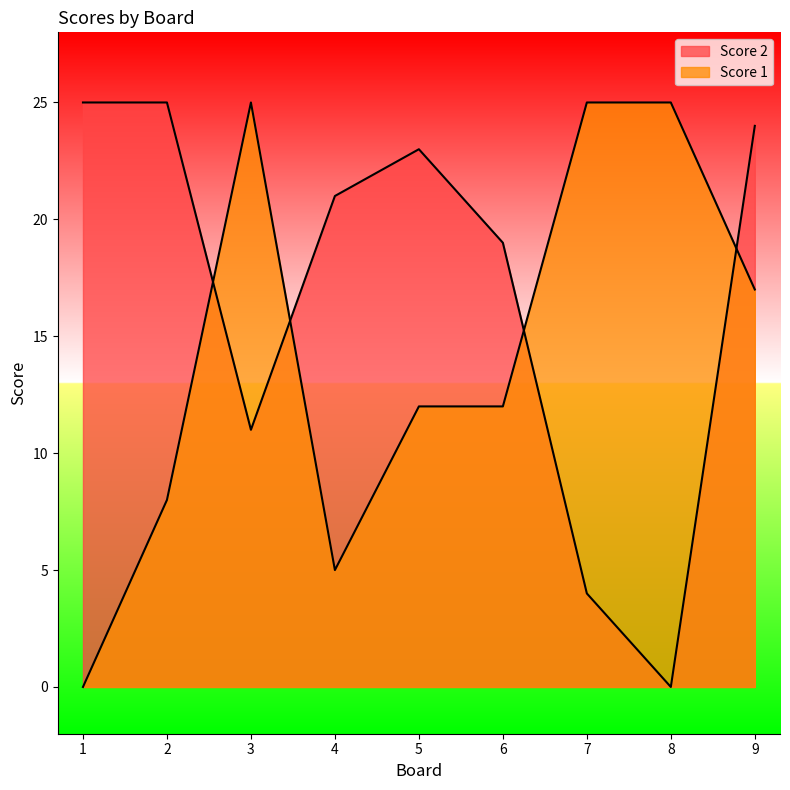

Where is the first local minimum for Score 2?

3